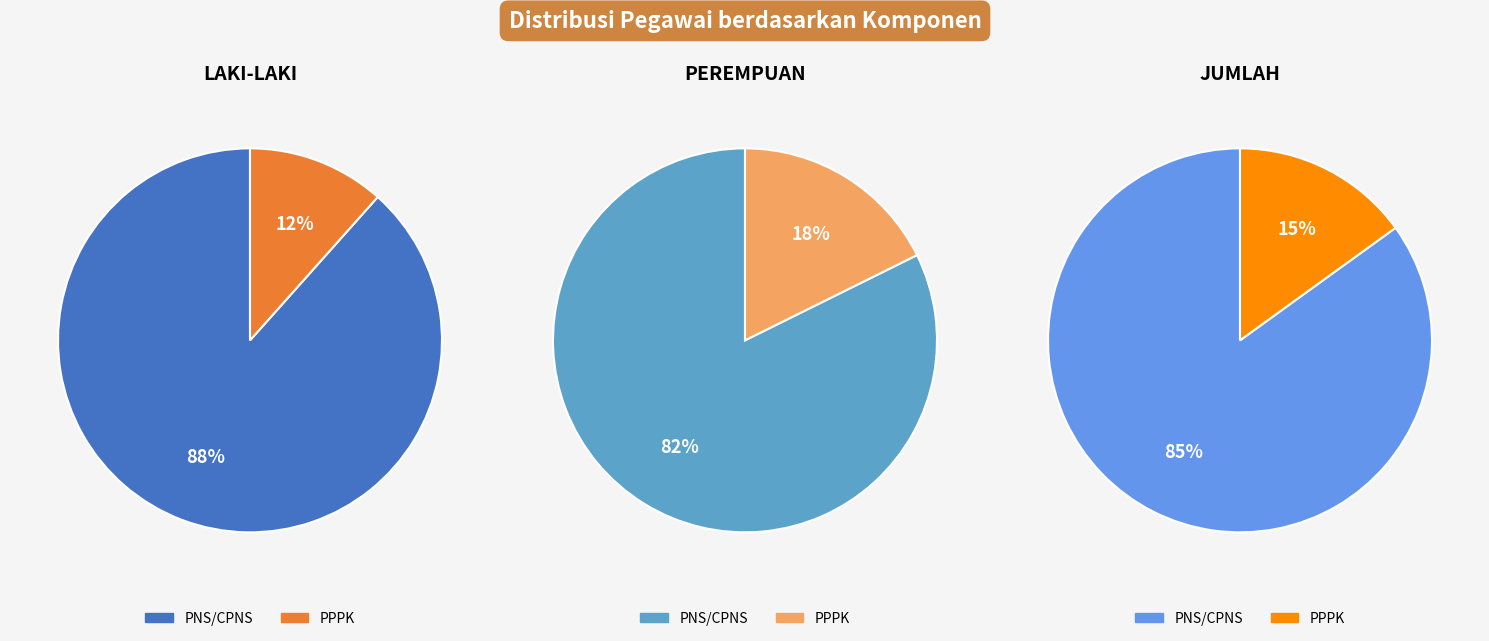

To the nearest percent, what percentage of the pie is PNS/CPNS?

85%